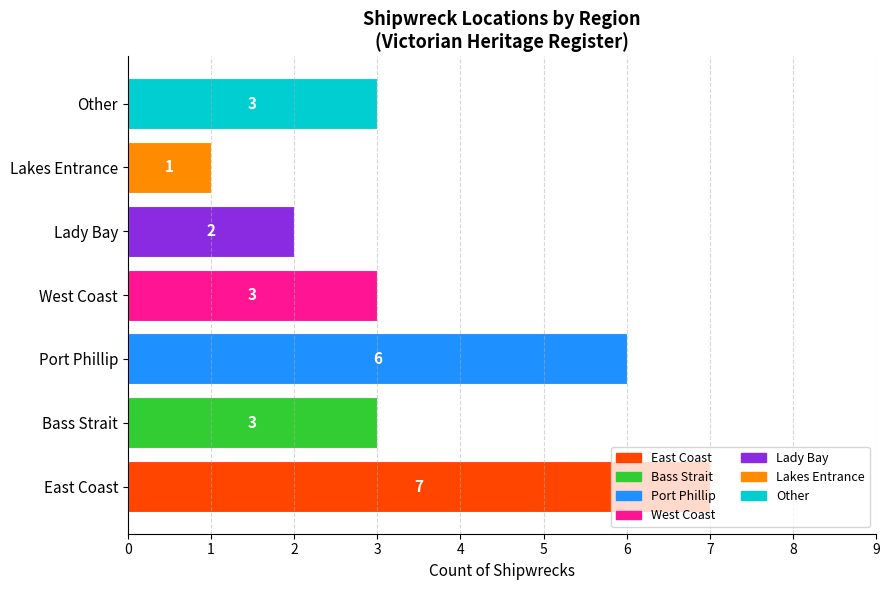

What is the difference between the maximum and minimum values?

6